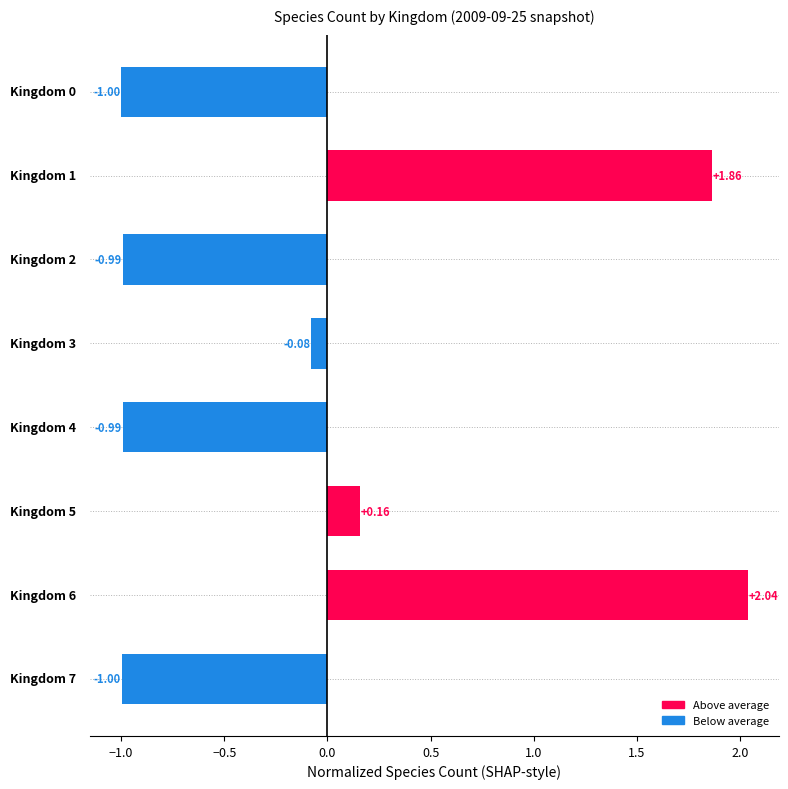

What is the difference between the second highest and second lowest values?

2.9